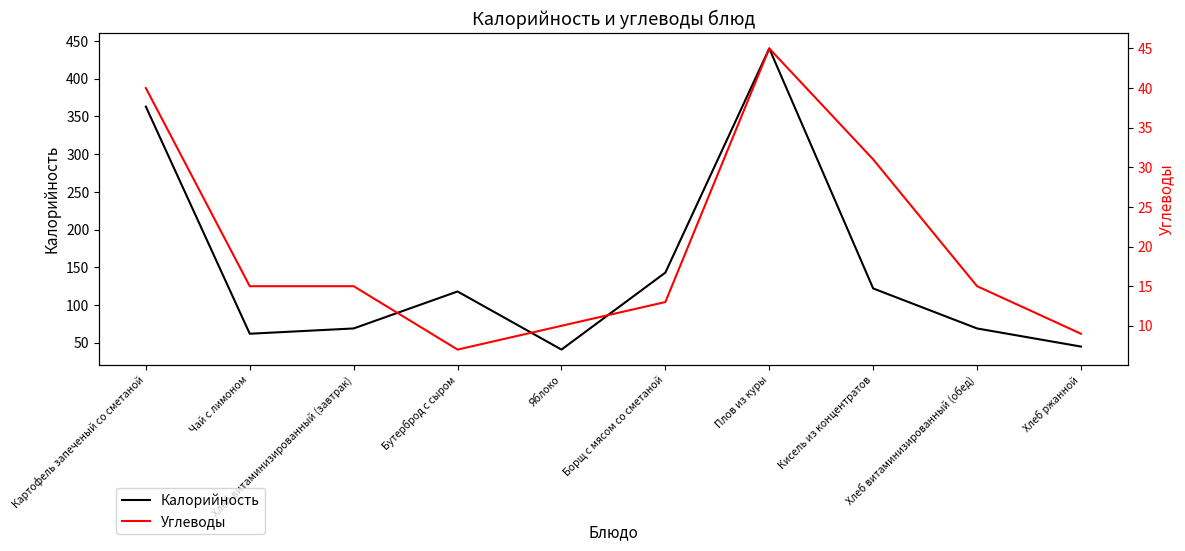

How many interior local valleys does the Калорийность series have?

2